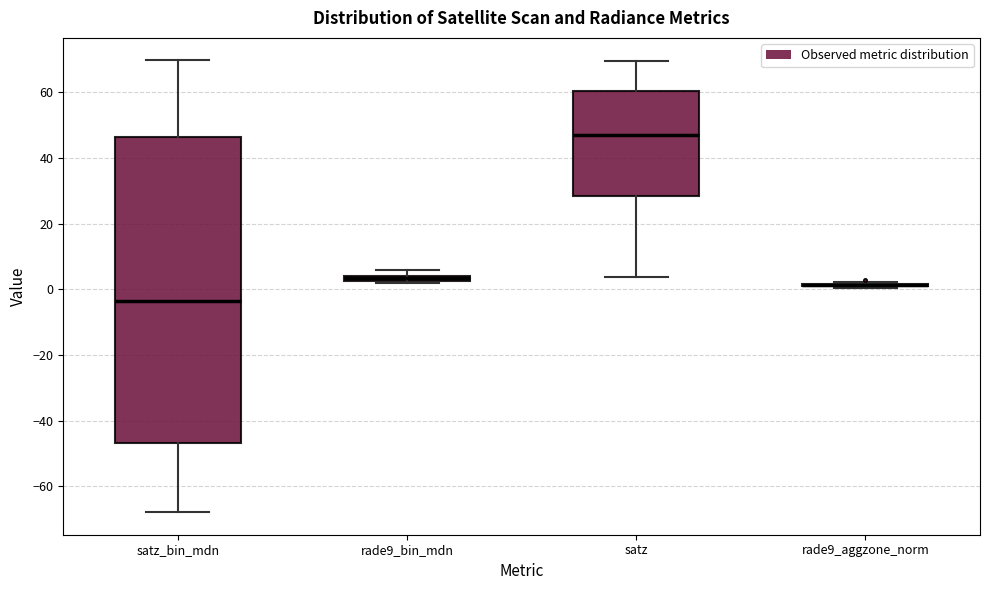

Where does the lower whisker of the box for satz_bin_mdn end on the y-axis? The values are not printed on the chart, so give them approximately, as read against the axis.

-68